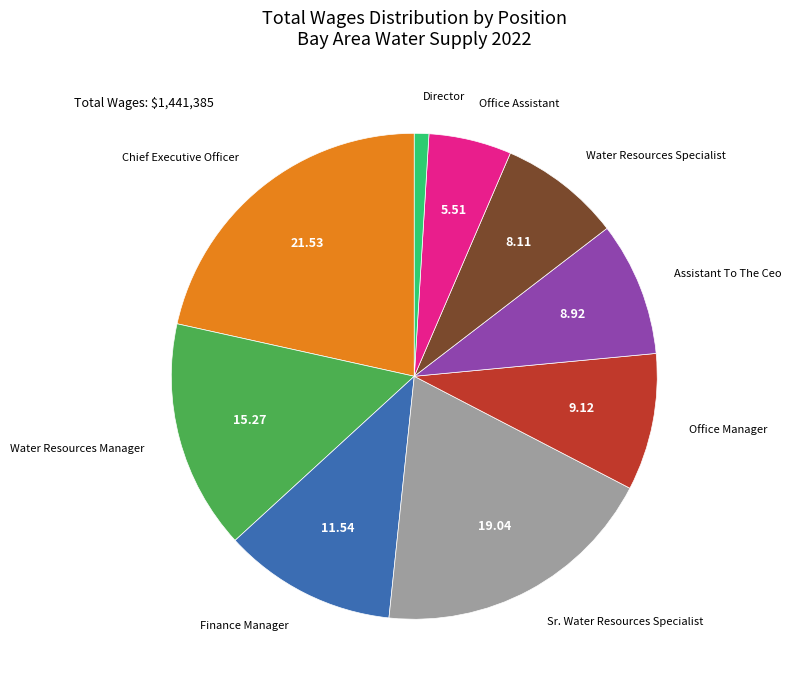

Is there a majority slice in this chart?

No